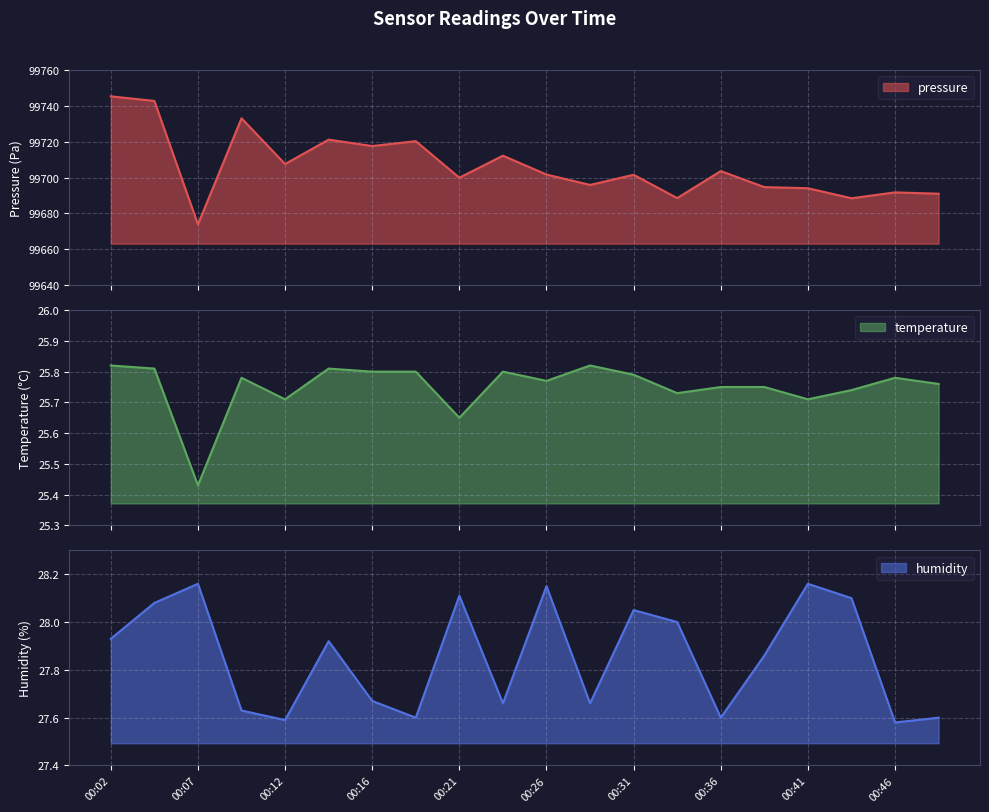

Which series has the widest spread of values?

pressure